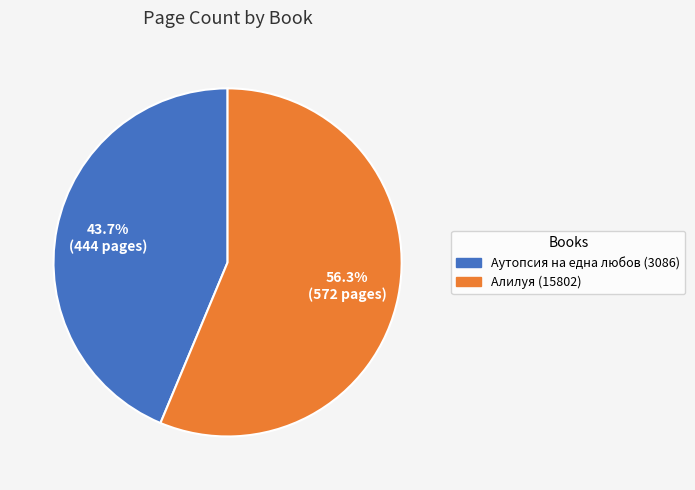

Between Алилуя (15802) and Аутопсия на една любов (3086), which is larger?

Алилуя (15802)